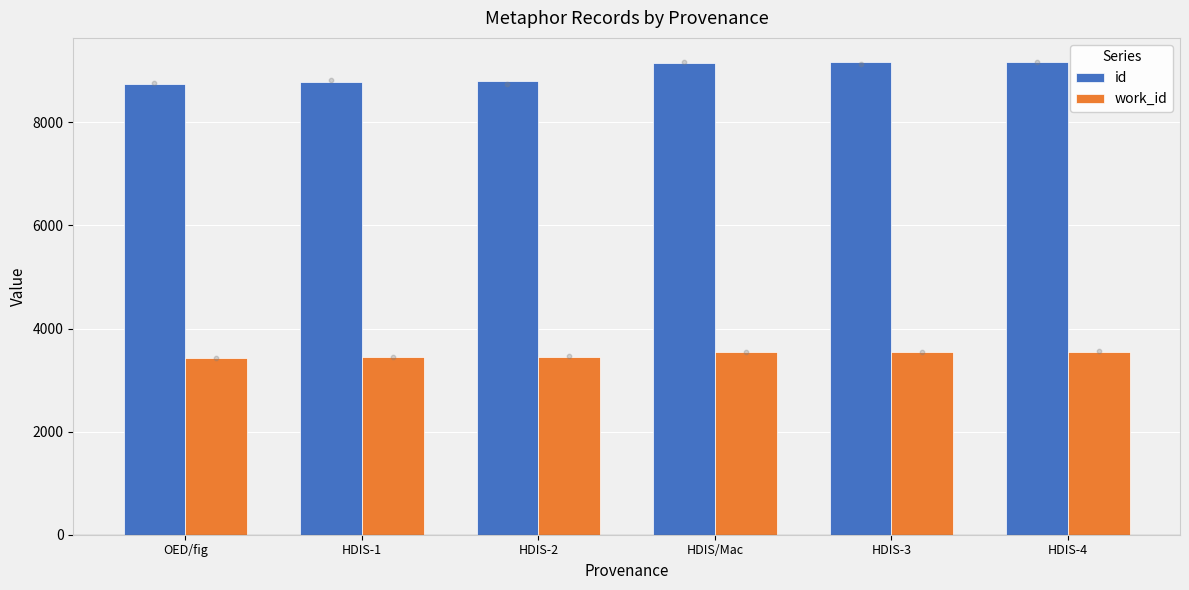

Which series contains the highest Y value?

id